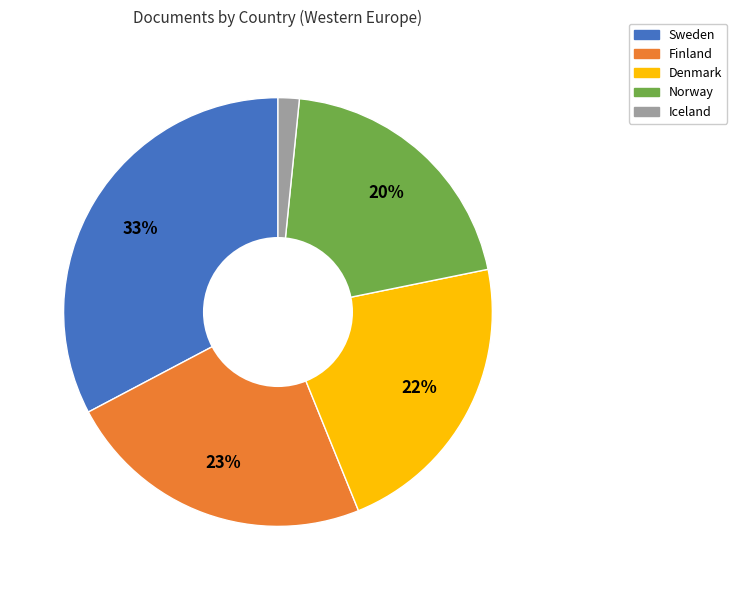

True or false: Iceland accounts for 2% of the total.

True